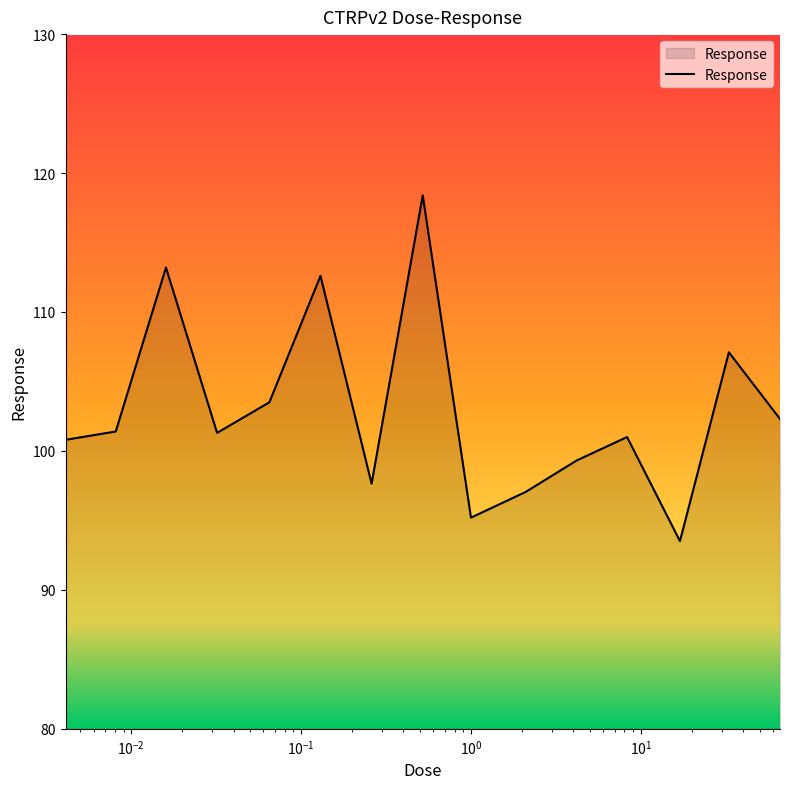

What is the greatest value displayed?

118.4